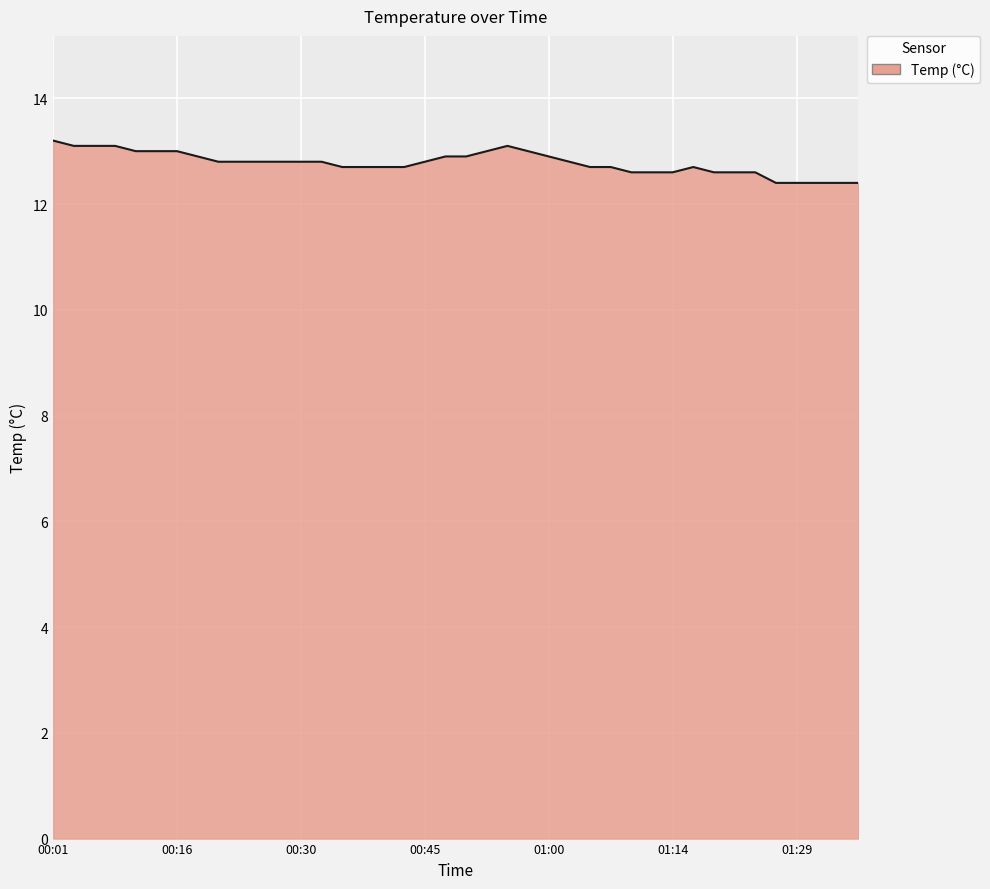

What is the minimum value shown in the chart?

12.4